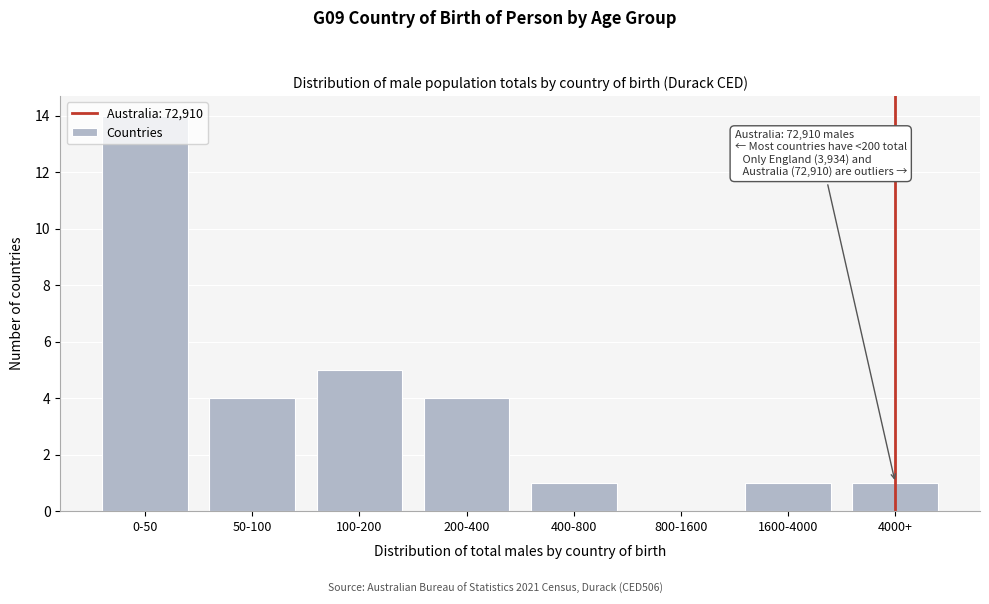

What is the sum of all values?

30